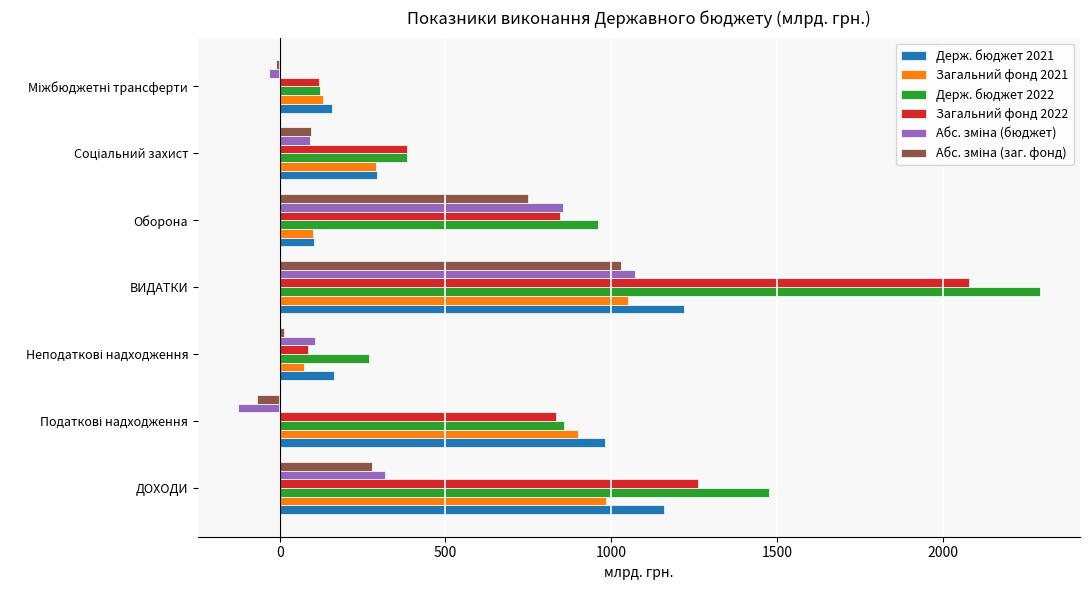

What is the average value of the Держ. бюджет 2022 series?

909.1